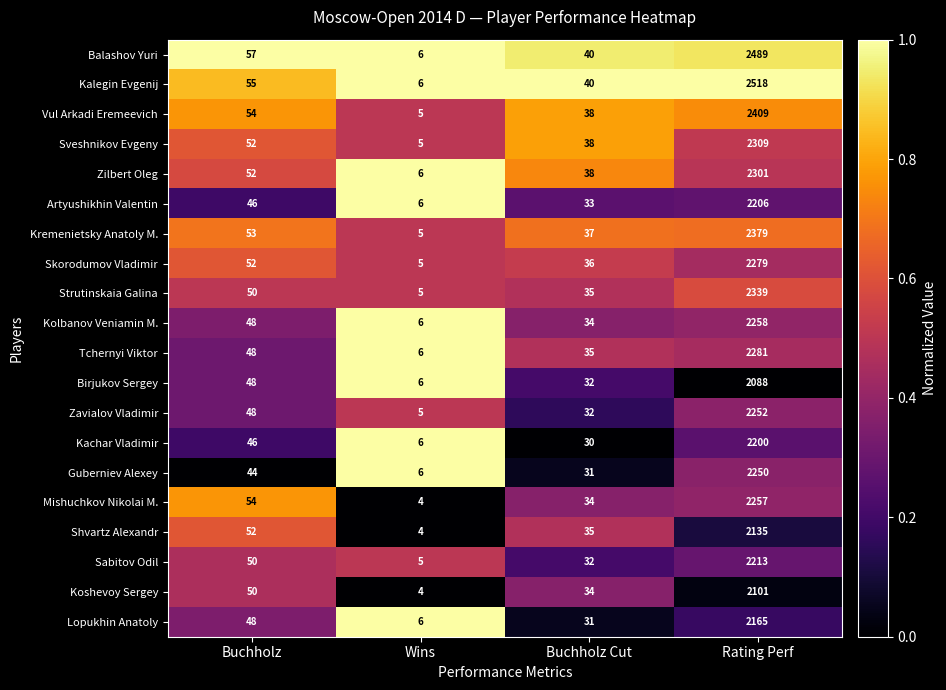

Between Buchholz and Buchholz Cut, which series saw the biggest shift?

Mishuchkov Nikolai M.